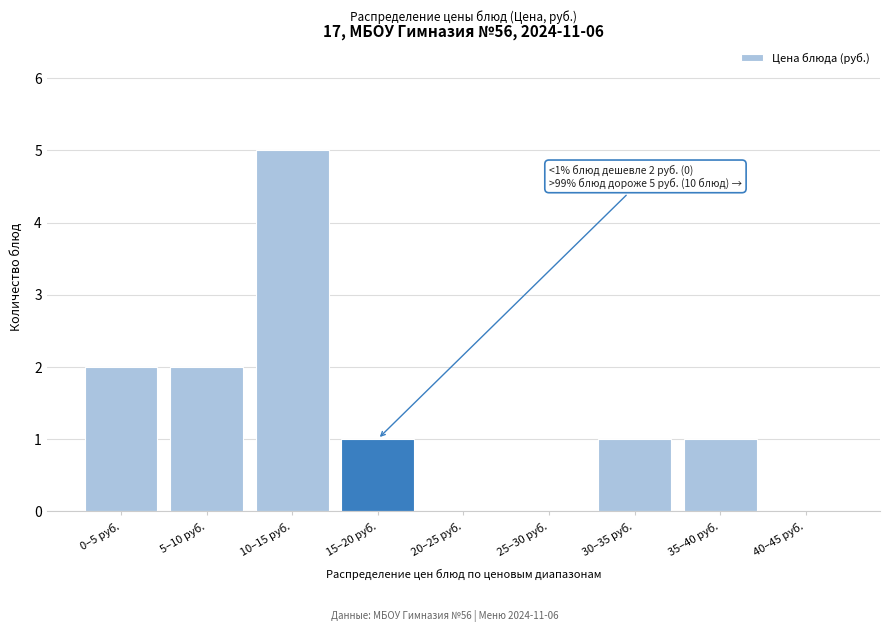

Reading left to right, extract all data points from this chart.

0–5 руб.=2	5–10 руб.=2	10–15 руб.=5	15–20 руб.=1	20–25 руб.=0	25–30 руб.=0	30–35 руб.=1	35–40 руб.=1	40–45 руб.=0